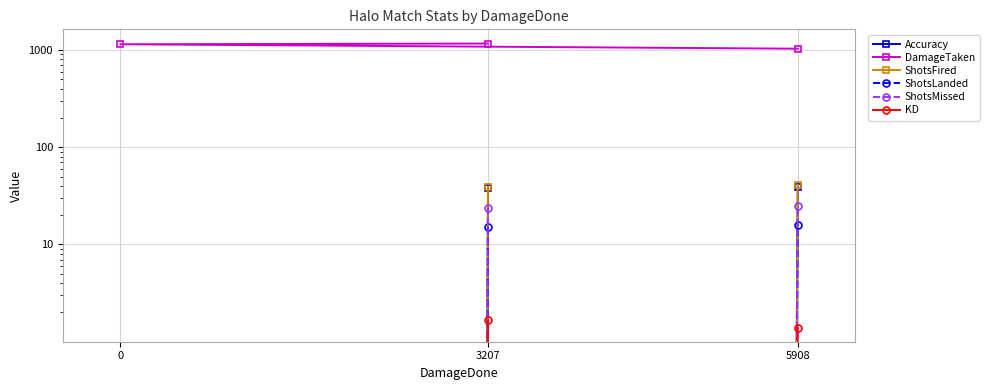

What is the maximum value shown in the chart?

1165.0